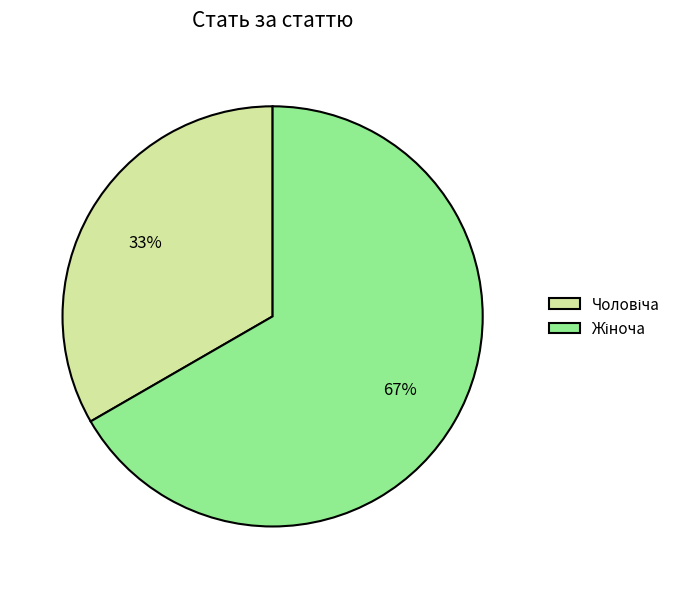

To the nearest percent, what is the average slice percentage?

50%